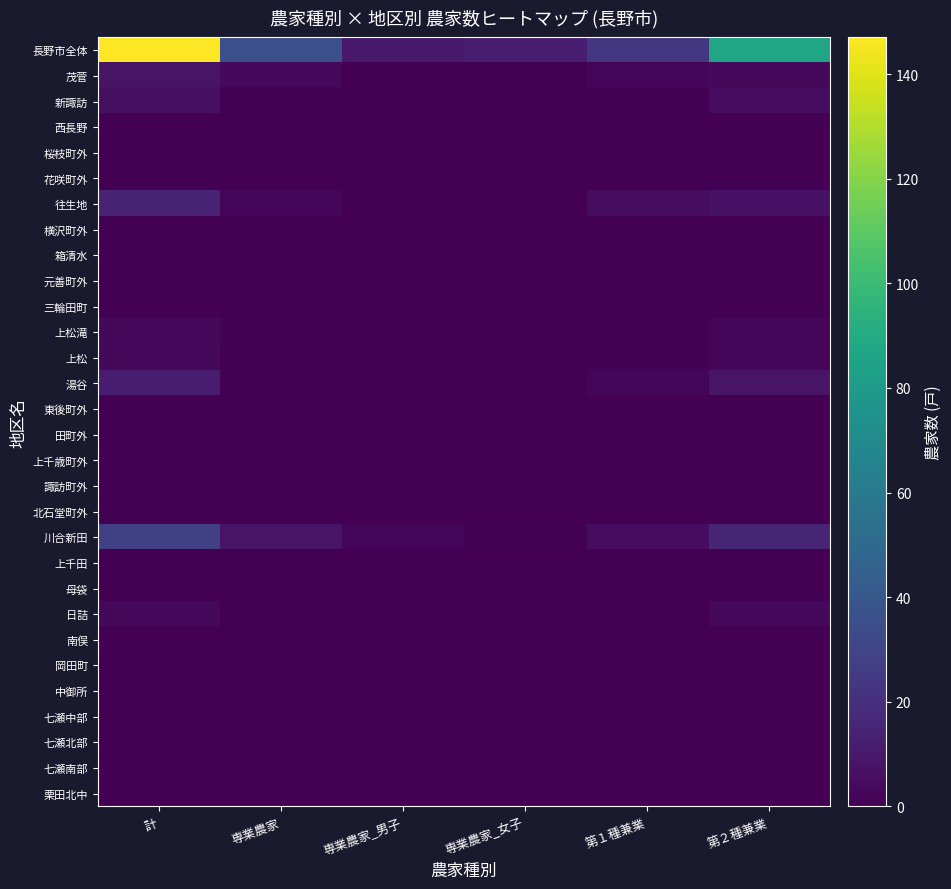

At how many categories does at least one series exceed 42?

2